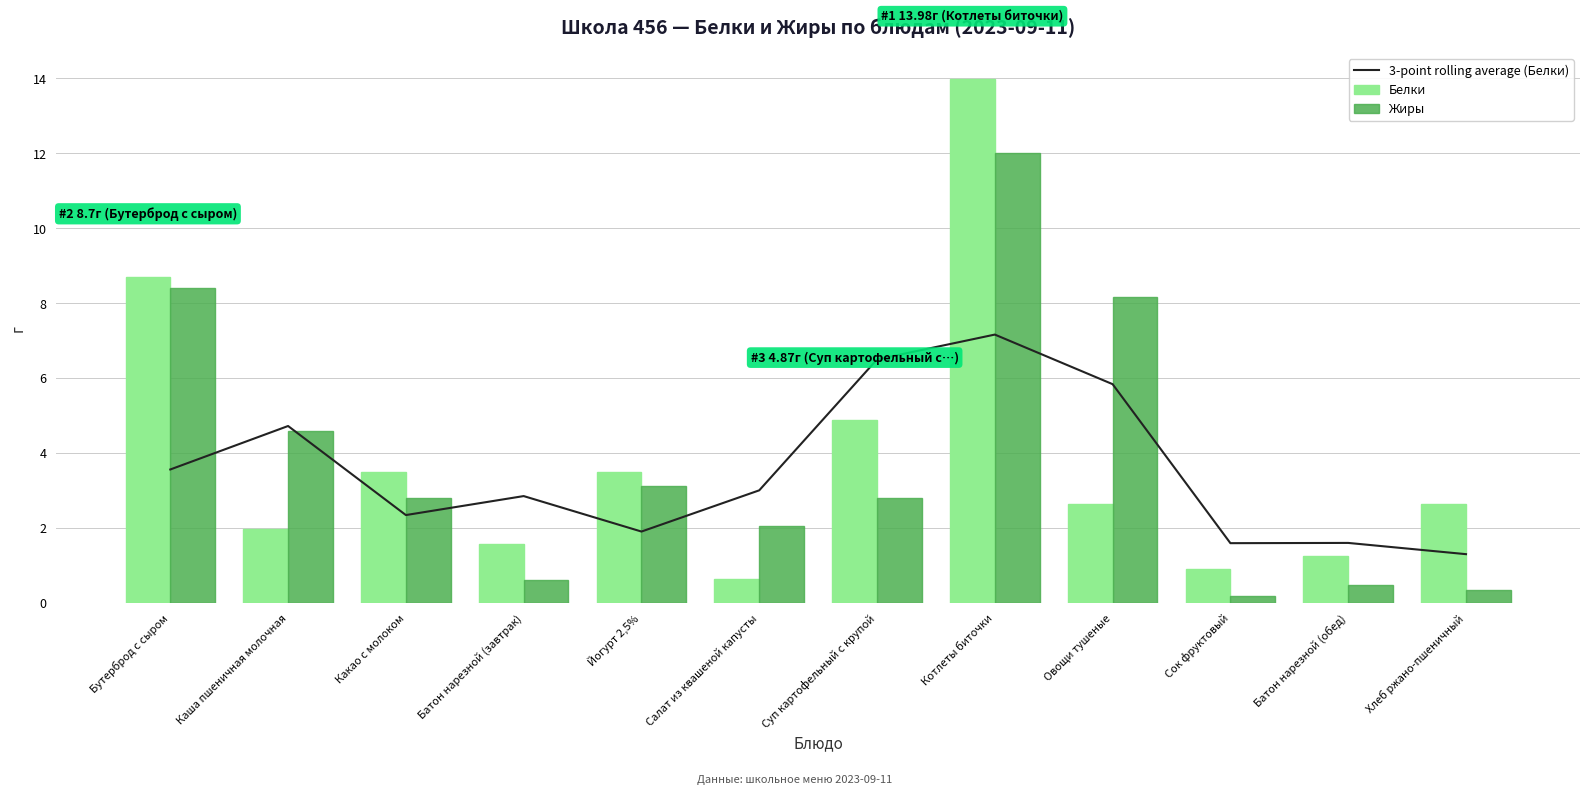

Reading left to right, list all the values displayed in this chart.

3-point rolling average (Белки): Бутерброд с сыром=3.6	Каша пшеничная молочная=4.7	Какао с молоком=2.3	Батон нарезной (завтрак)=2.8	Йогурт 2,5%=1.9	Салат из квашеной капусты=3.0	Суп картофельный с крупой=6.5	Котлеты биточки=7.2	Овощи тушеные=5.8	Сок фруктовый=1.6	Батон нарезной (обед)=1.6	Хлеб ржано-пшеничный=1.3
Белки: Бутерброд с сыром=8.7	Каша пшеничная молочная=2.0	Какао с молоком=3.5	Батон нарезной (завтрак)=1.6	Йогурт 2,5%=3.5	Салат из квашеной капусты=0.6	Суп картофельный с крупой=4.9	Котлеты биточки=14.0	Овощи тушеные=2.6	Сок фруктовый=0.9	Батон нарезной (обед)=1.2	Хлеб ржано-пшеничный=2.6
Жиры: Бутерброд с сыром=8.4	Каша пшеничная молочная=4.6	Какао с молоком=2.8	Батон нарезной (завтрак)=0.6	Йогурт 2,5%=3.1	Салат из квашеной капусты=2.1	Суп картофельный с крупой=2.8	Котлеты биточки=12.0	Овощи тушеные=8.2	Сок фруктовый=0.2	Батон нарезной (обед)=0.5	Хлеб ржано-пшеничный=0.3